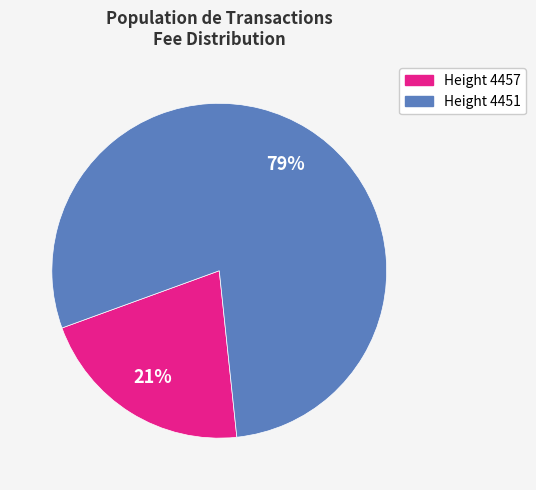

To the nearest percent, what is the difference between the Height 4451 and Height 4457 slice percentages?

58%